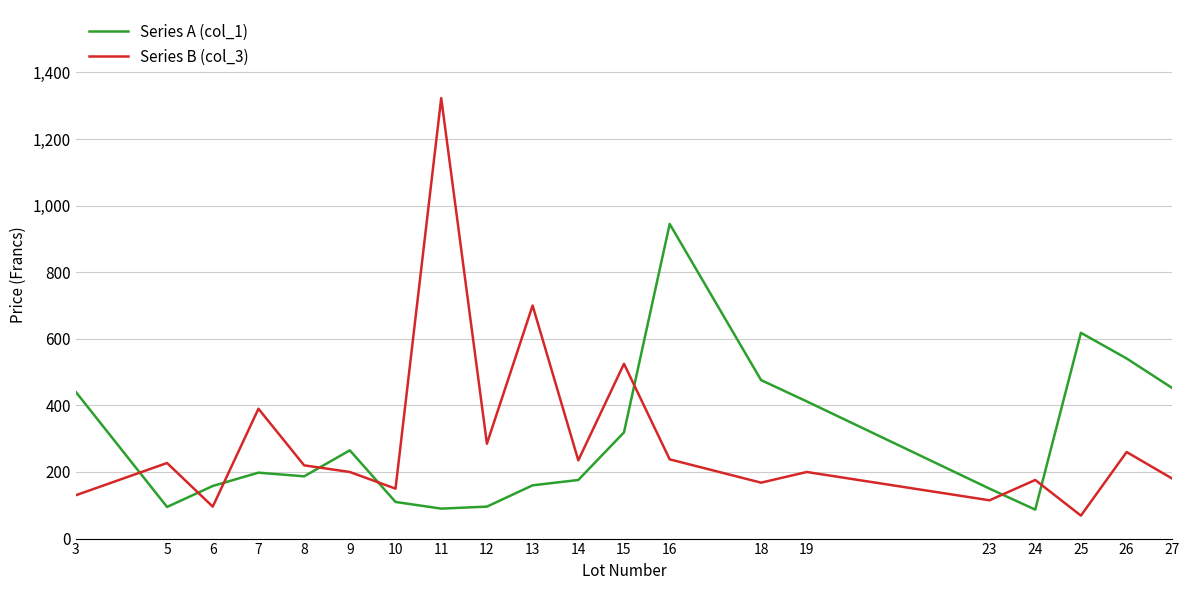

What is the total value across all series at 12?

381